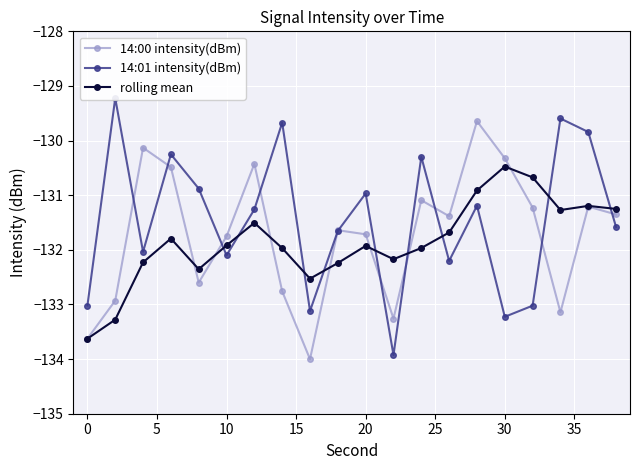

At which label does rolling mean reach its peak?

30